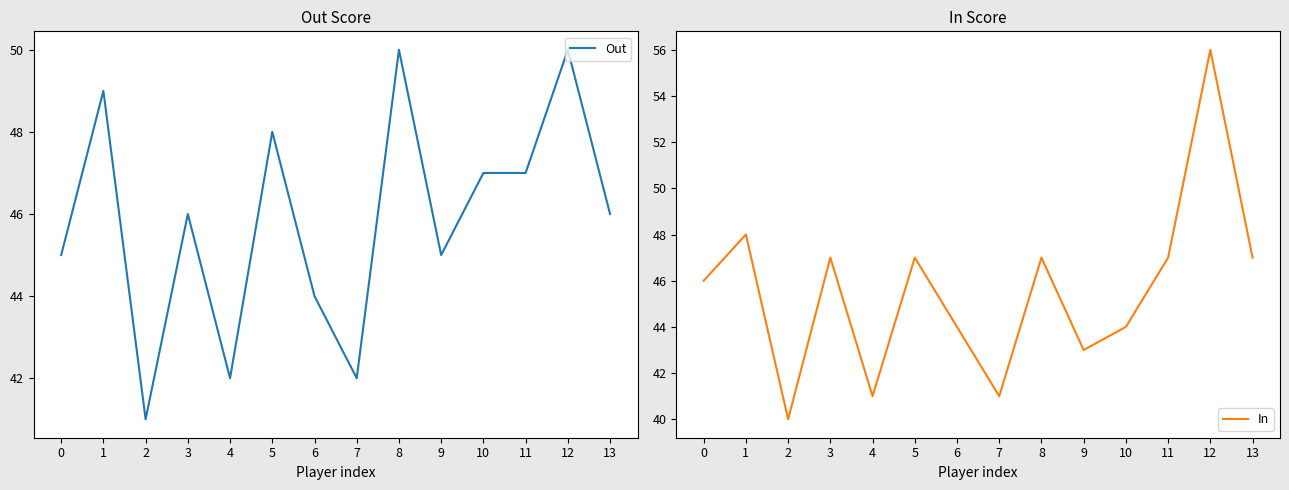

What is the approximate value of Out at 12?

50